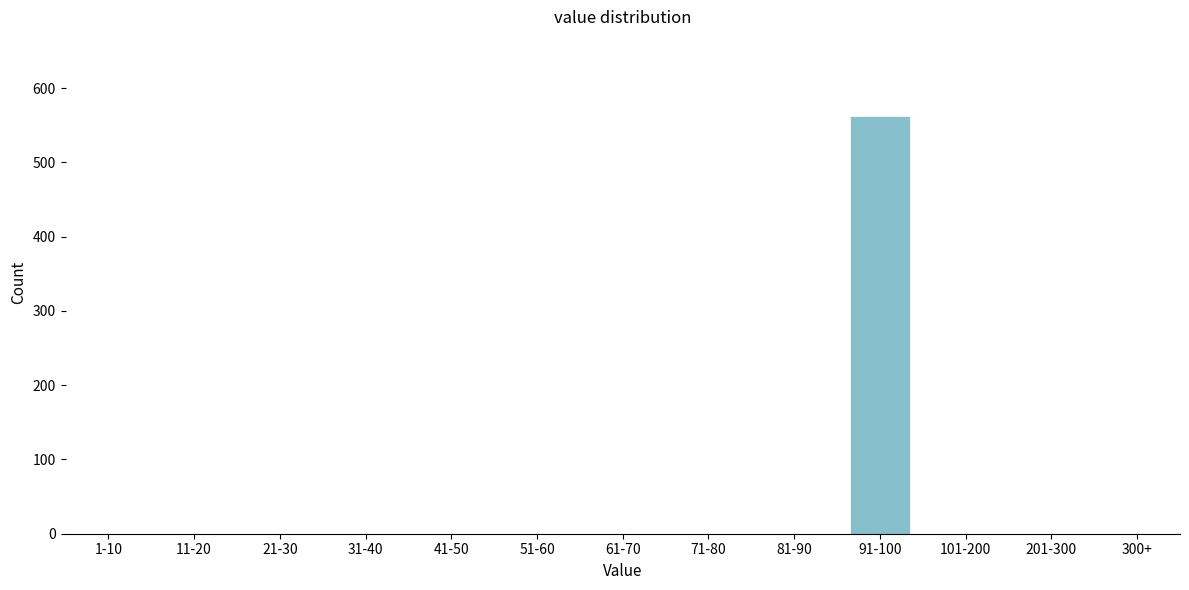

Reading left to right, transcribe all the data shown in this chart.

1-10=0	11-20=0	21-30=0	31-40=0	41-50=0	51-60=0	61-70=0	71-80=0	81-90=0	91-100=563	101-200=0	201-300=0	300+=0